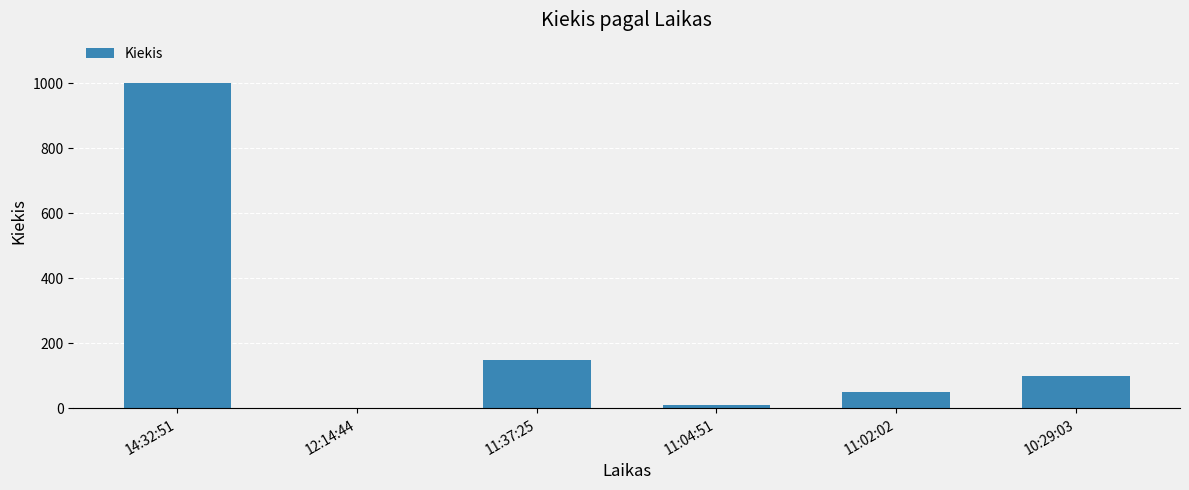

Is it true that the value at 11:37:25 is 234?

False